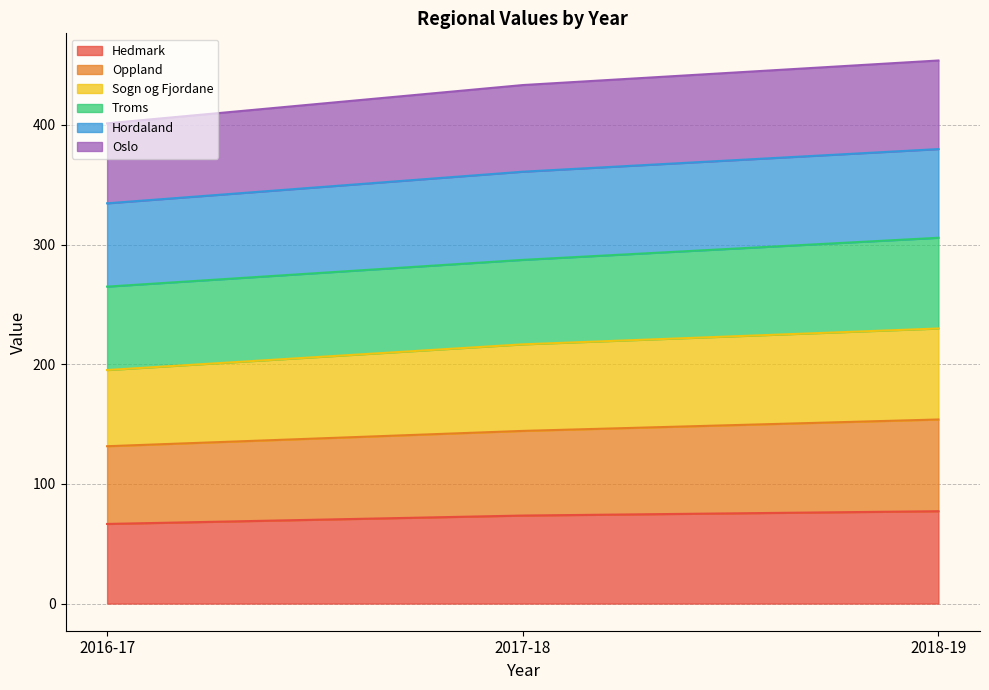

The Sogn og Fjordane series shows 229.8 at 2018-19. True or false?

True